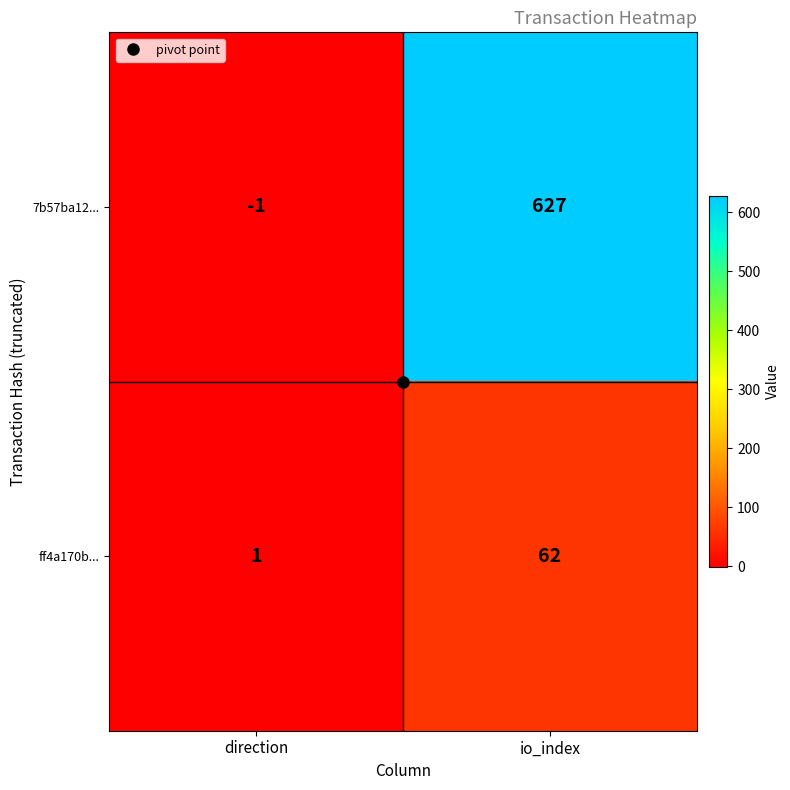

What is the minimum value shown in the chart?

-1